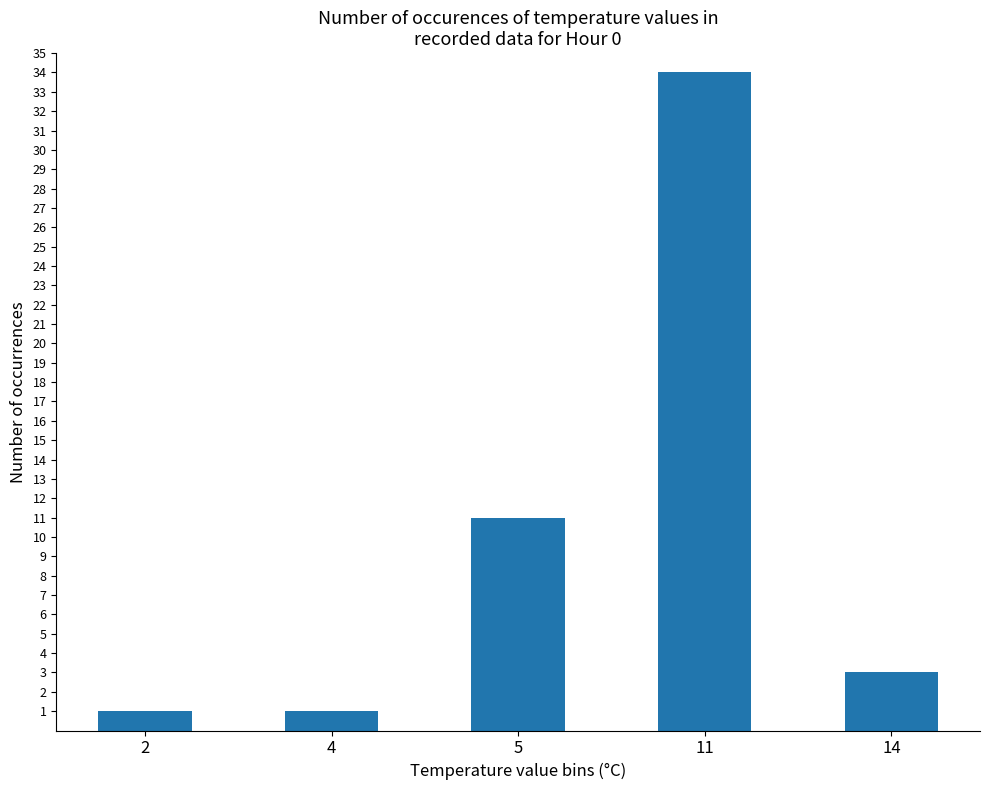

What is the value of the 5th bar from the left?

3